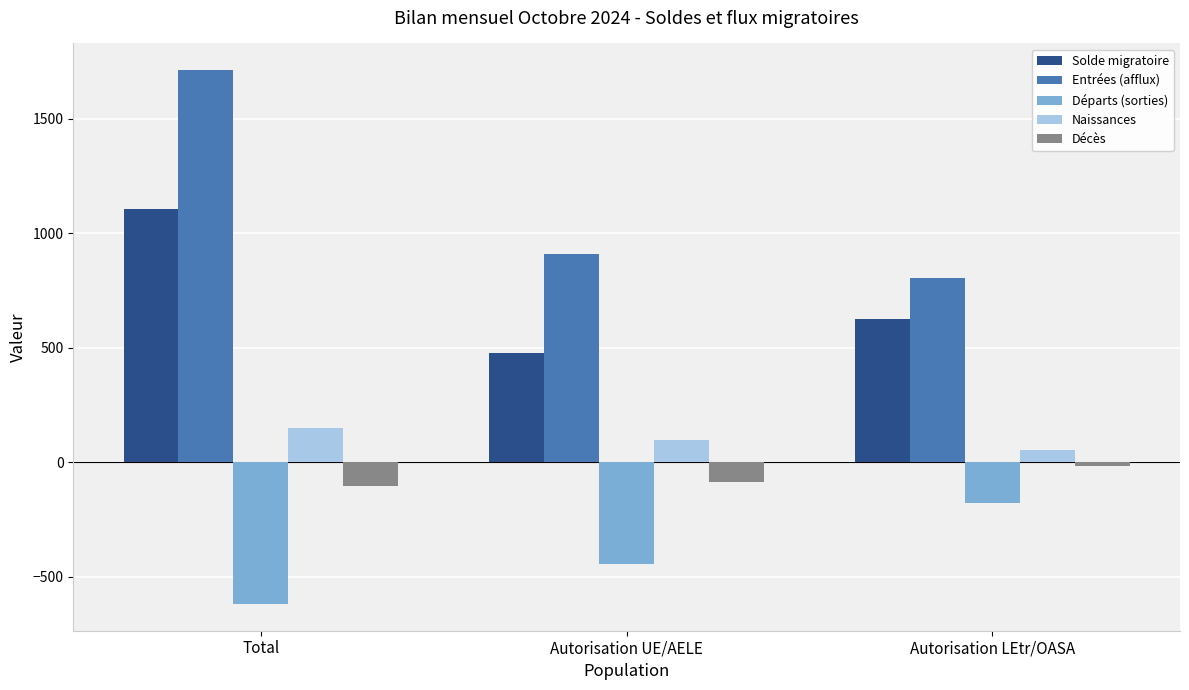

What is the maximum value shown in the chart?

1713